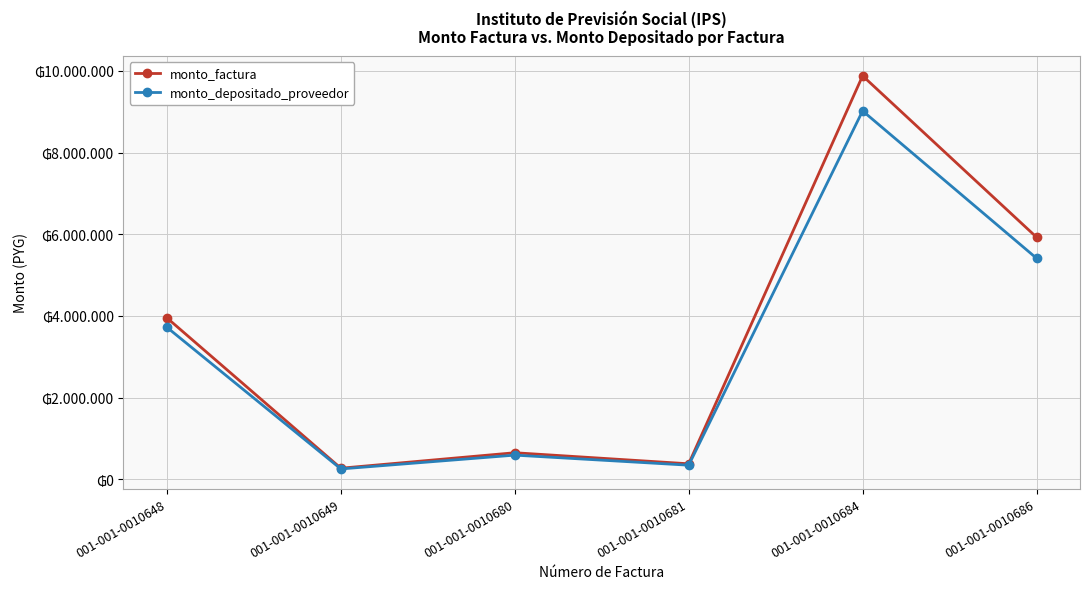

Does the chart have visible grid lines?

Yes